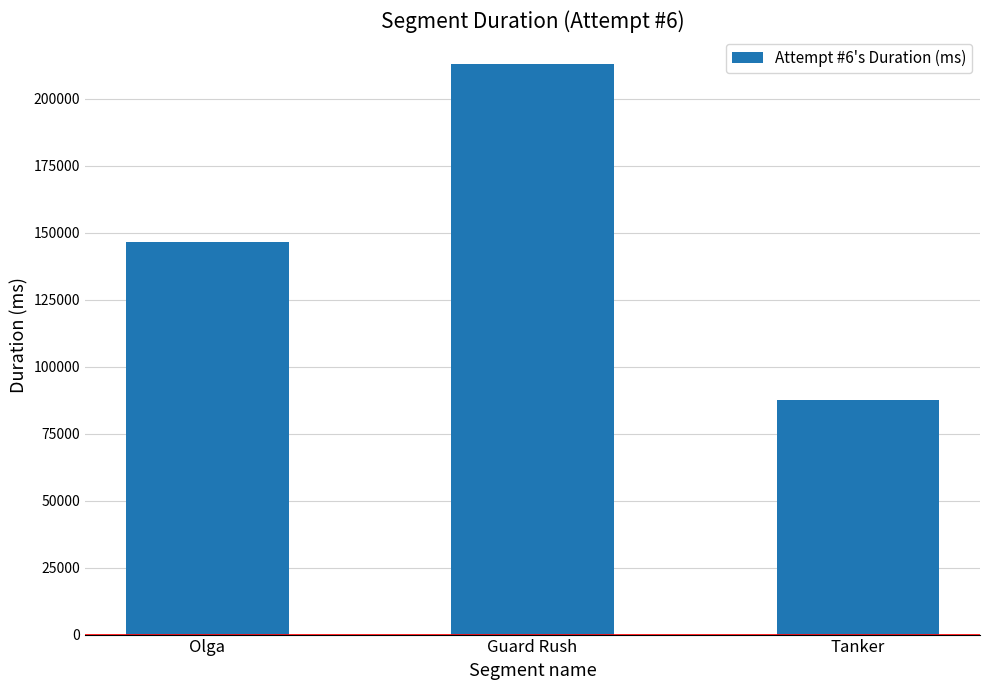

Which has a higher value, Tanker or Olga?

Olga